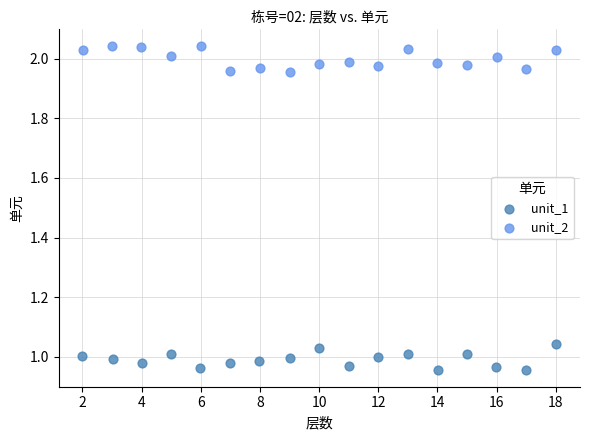

What are all the series names shown in the legend?

unit_1, unit_2